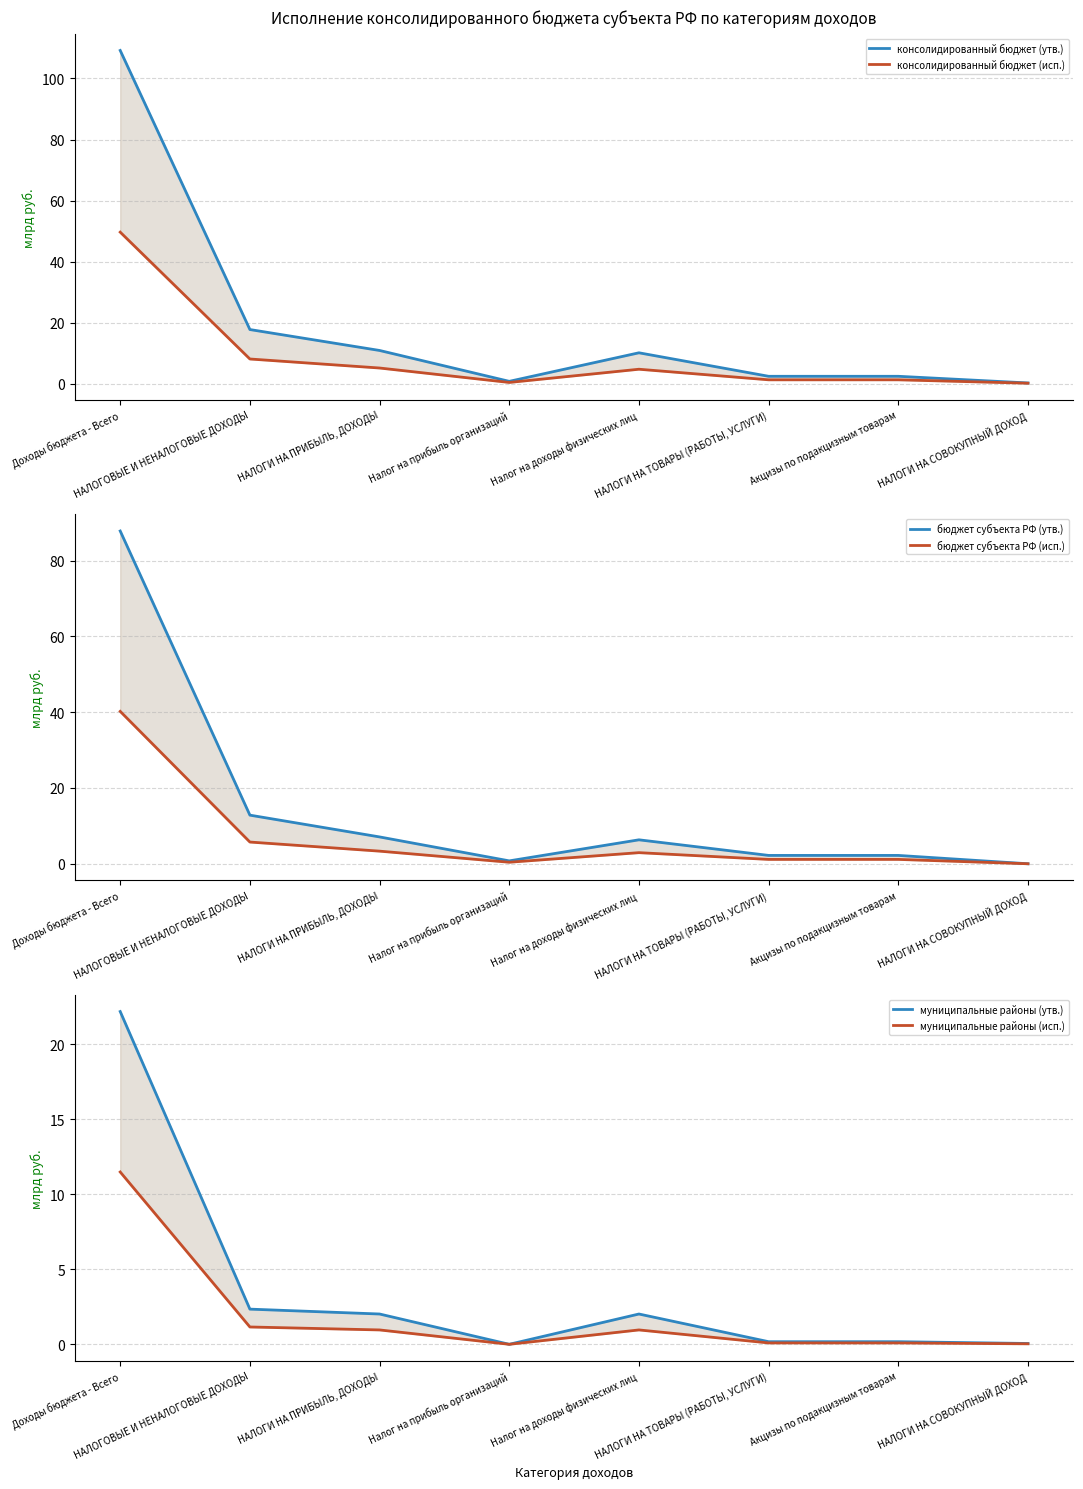

List the labels in order of консолидированный бюджет (утв.) value, largest first.

Доходы бюджета - Всего, НАЛОГОВЫЕ И НЕНАЛОГОВЫЕ ДОХОДЫ, НАЛОГИ НА ПРИБЫЛЬ, ДОХОДЫ, Налог на доходы физических лиц, НАЛОГИ НА ТОВАРЫ (РАБОТЫ, УСЛУГИ), Акцизы по подакцизным товарам, Налог на прибыль организаций, НАЛОГИ НА СОВОКУПНЫЙ ДОХОД